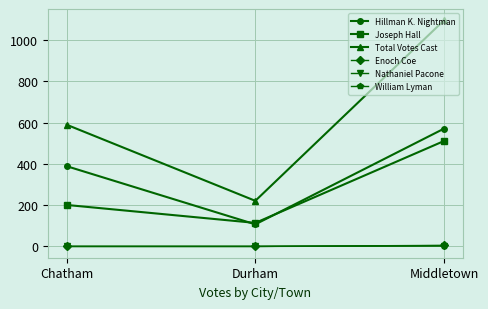

Which series changed the most between Durham and Middletown?

Total Votes Cast